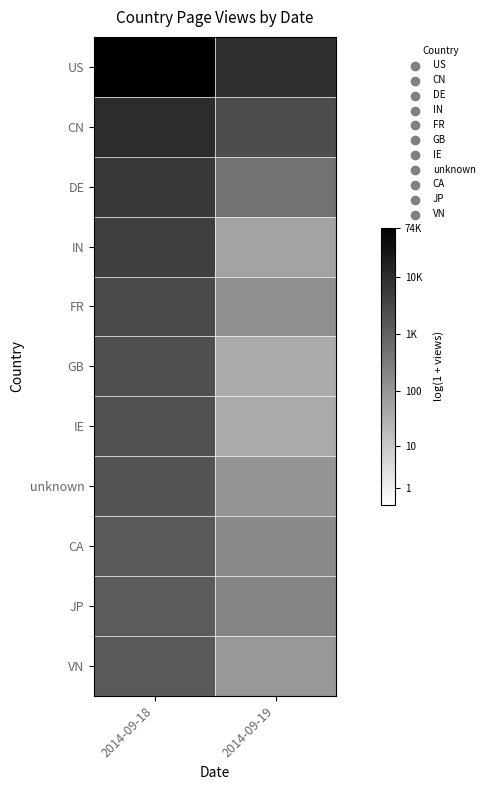

Which series has the largest total across all categories?

US